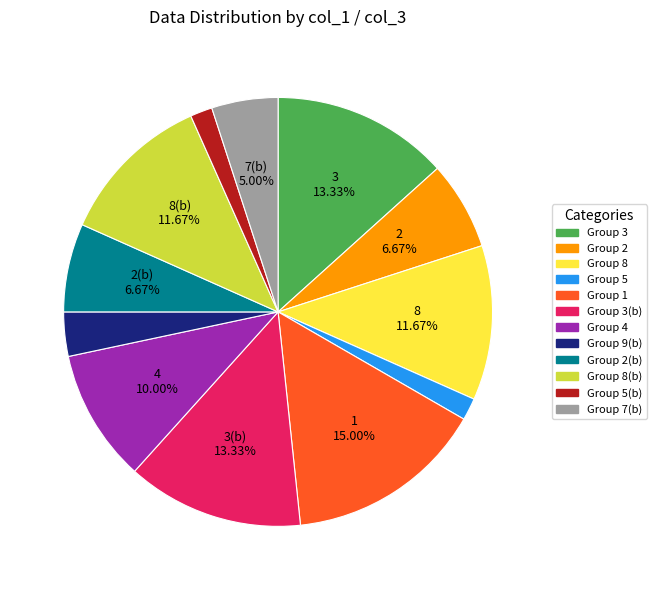

Is there a majority slice in this chart?

No